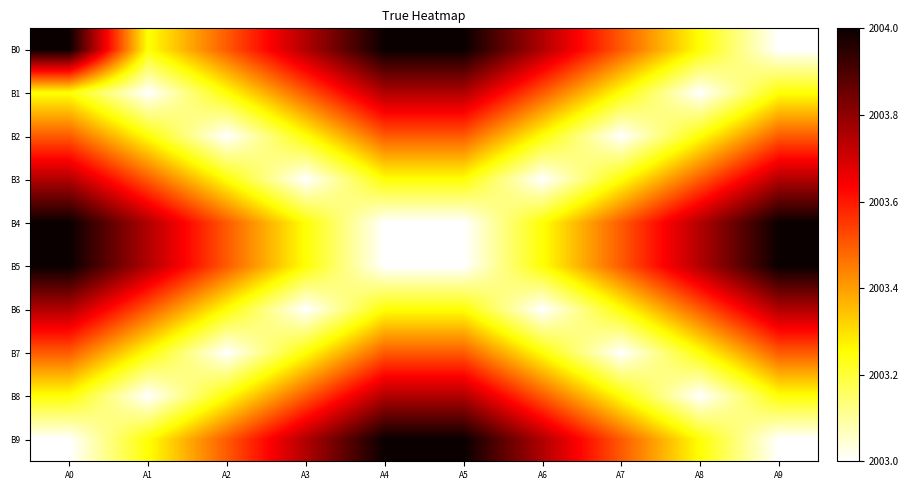

Between A3 and A9, which is larger?

A3